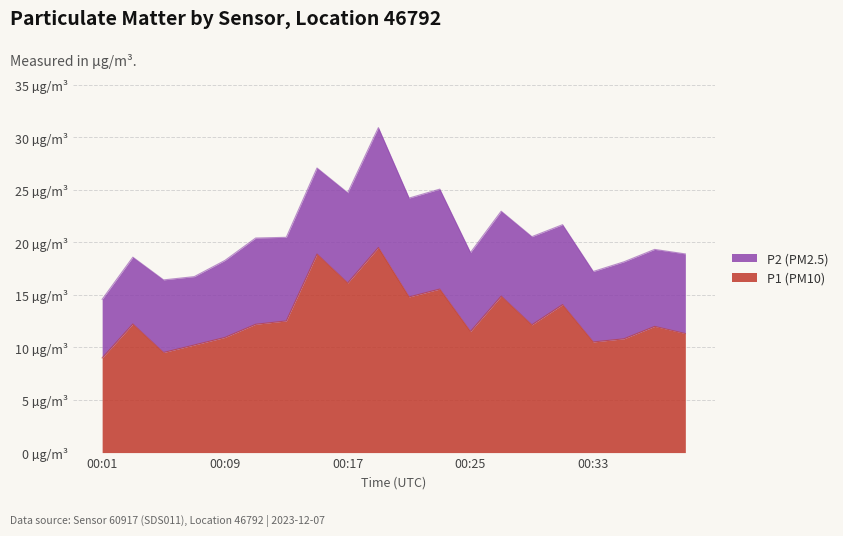

True or false: the data shows 4.3 at 00:13.

False